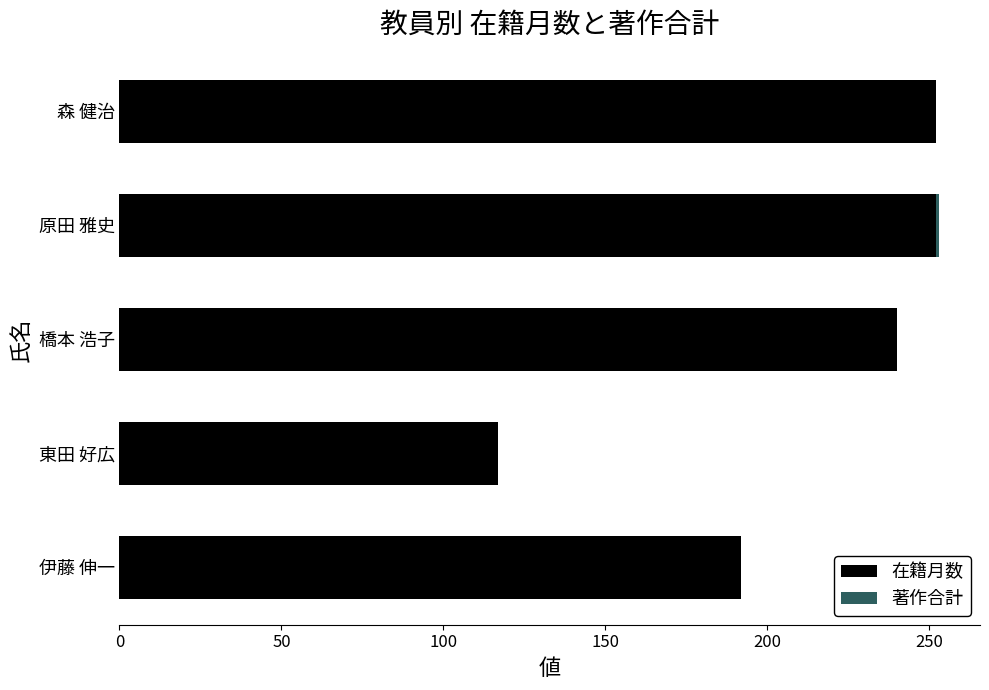

What is the maximum value for 在籍月数?

252